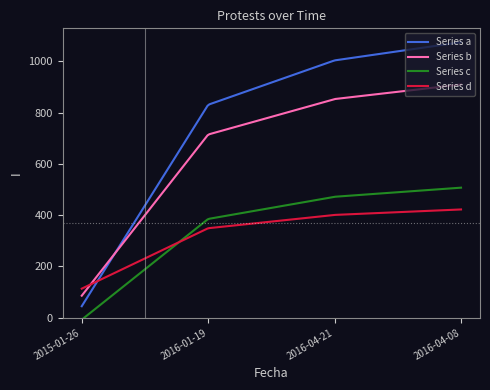

True or false: Series a and Series c cross at least once.

False